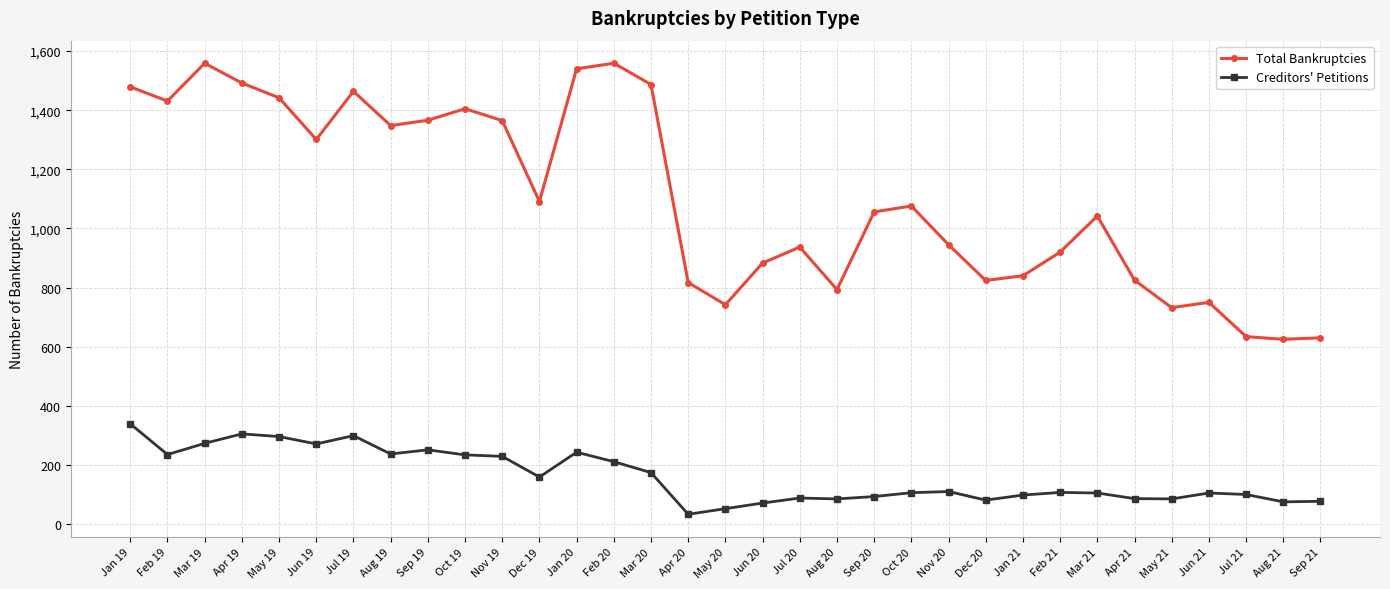

At which label does Creditors' Petitions first exceed 107?

Jan 19